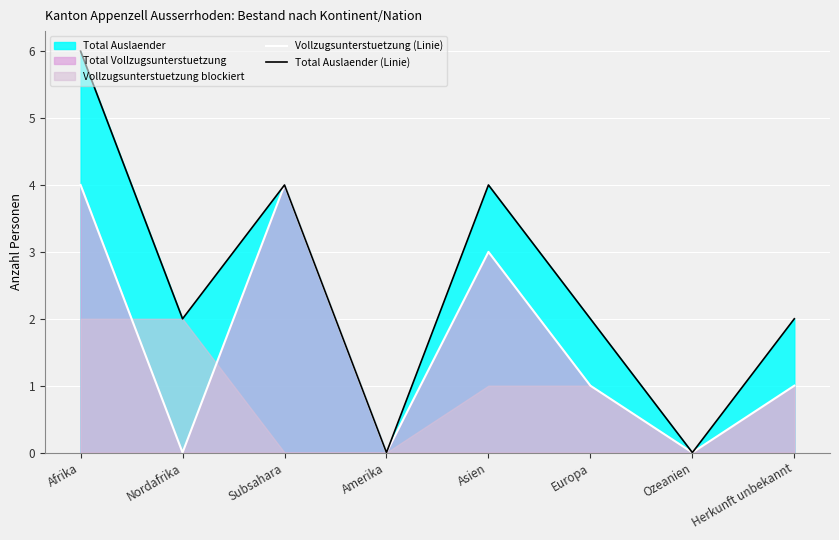

What is the difference between the second highest and second lowest values in the Total Auslaender (Linie) series?

4